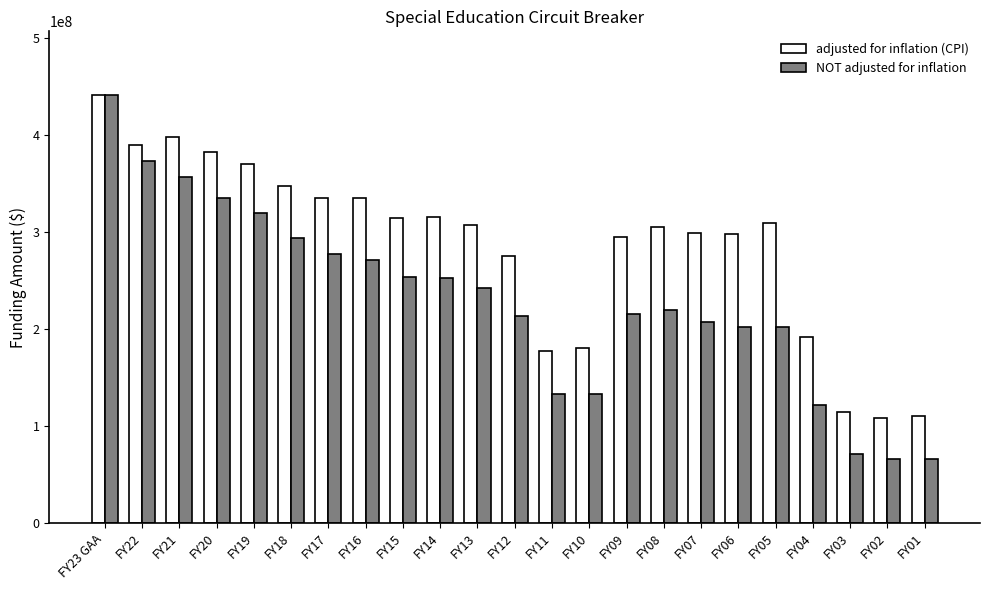

At FY10, list the series in order from smallest to largest.

NOT adjusted for inflation, adjusted for inflation (CPI)